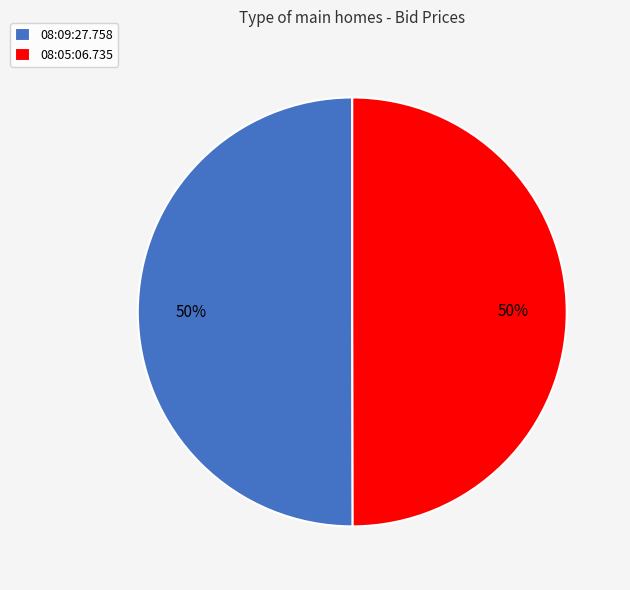

To the nearest percent, what percentage of the pie is 08:09:27.758?

50%